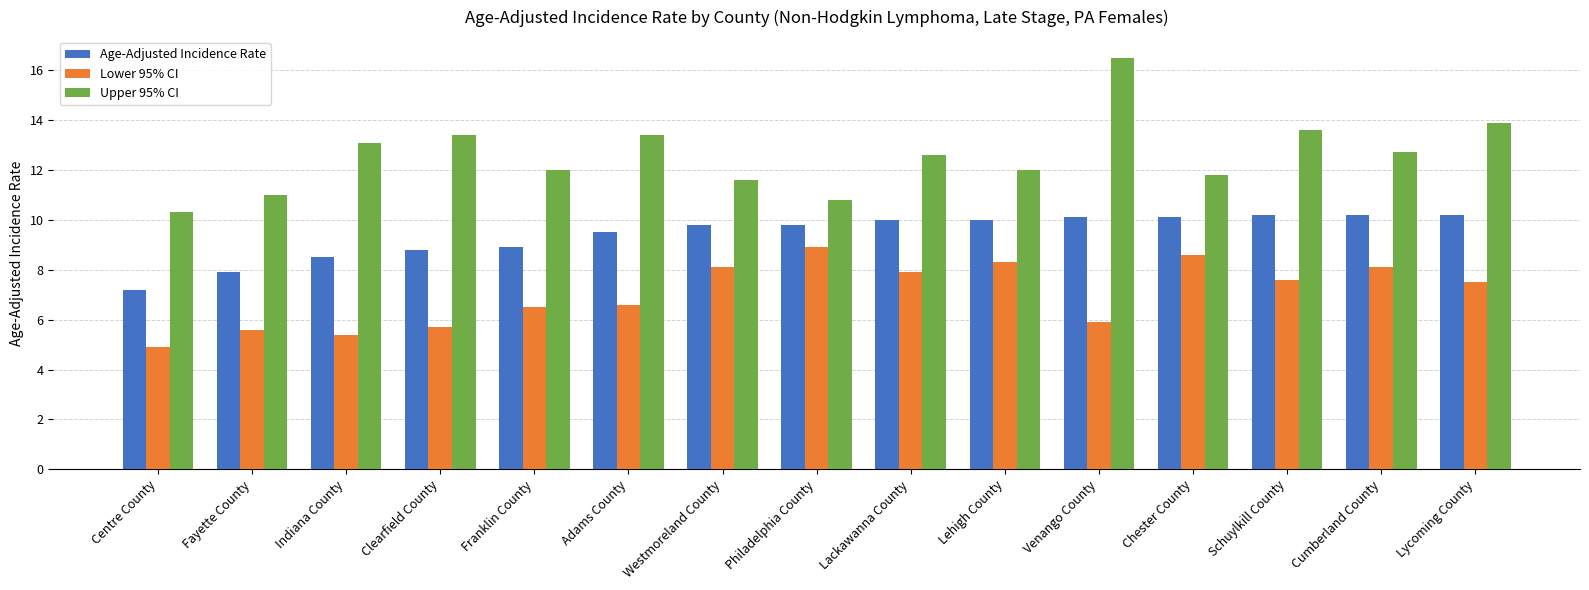

Which series has the largest total across all categories?

Upper 95% CI